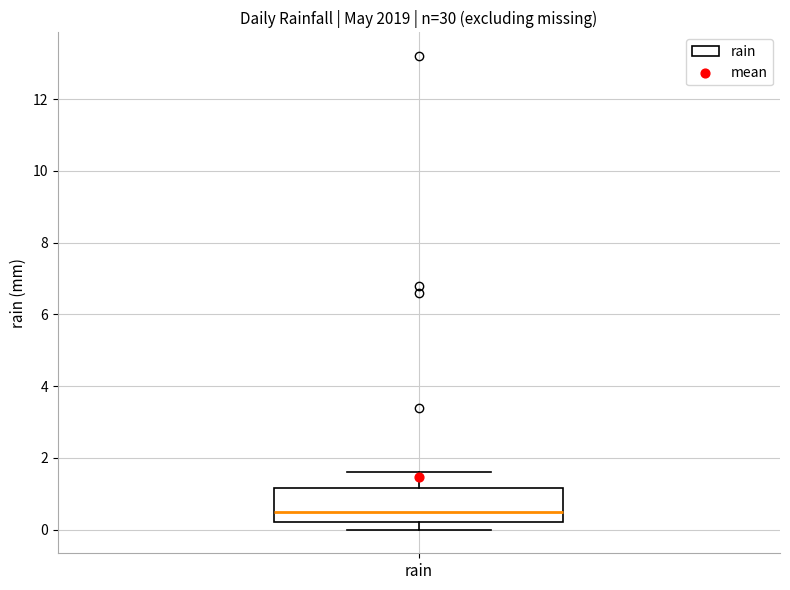

Read this box plot against the y-axis: the position of the median line, the range covered by the box, and the ends of both whiskers. The values are not printed on the chart, so give them approximately, as read against the axis.

median 0.6, box 0.2 to 1.2, whiskers 0.0 to 1.6